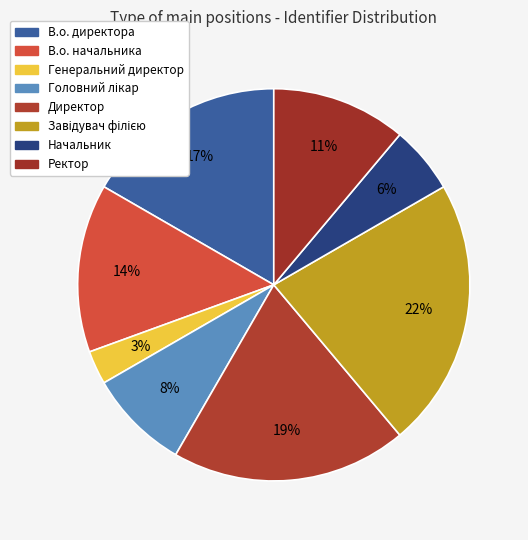

How many segments does this pie chart have?

8